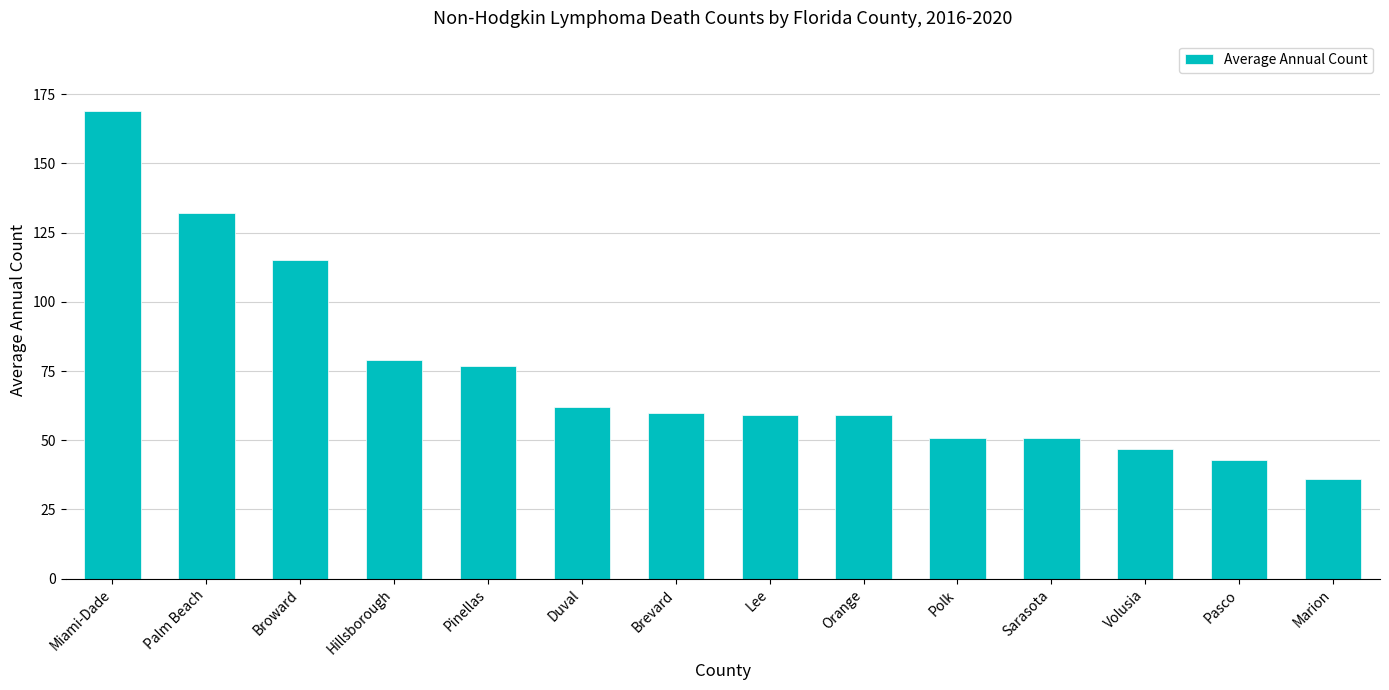

At which category does the chart reach its peak across all series?

Miami-Dade